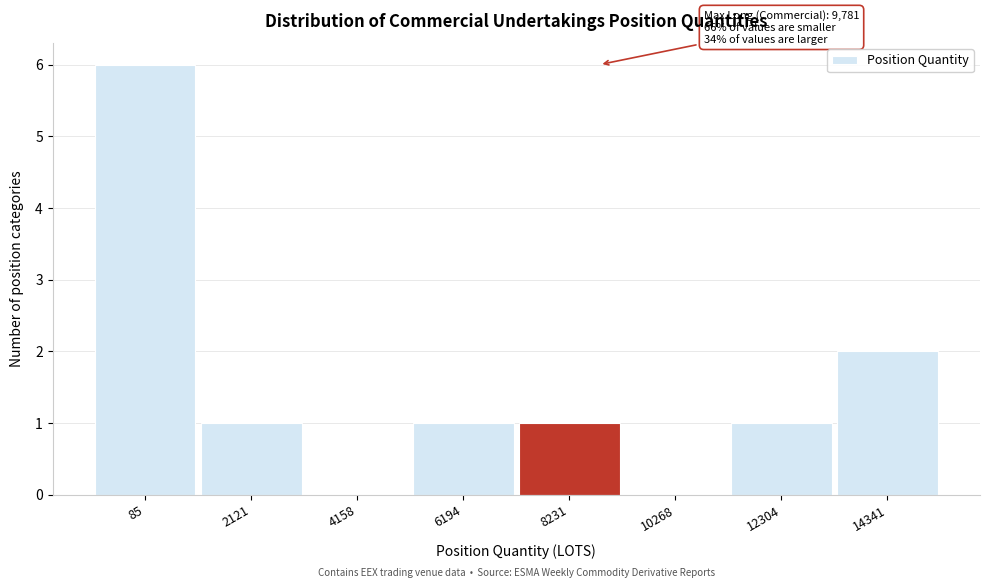

Reading left to right, list all the values displayed in this chart.

85=6	2121=1	4158=0	6194=1	8231=1	10268=0	12304=1	14341=2